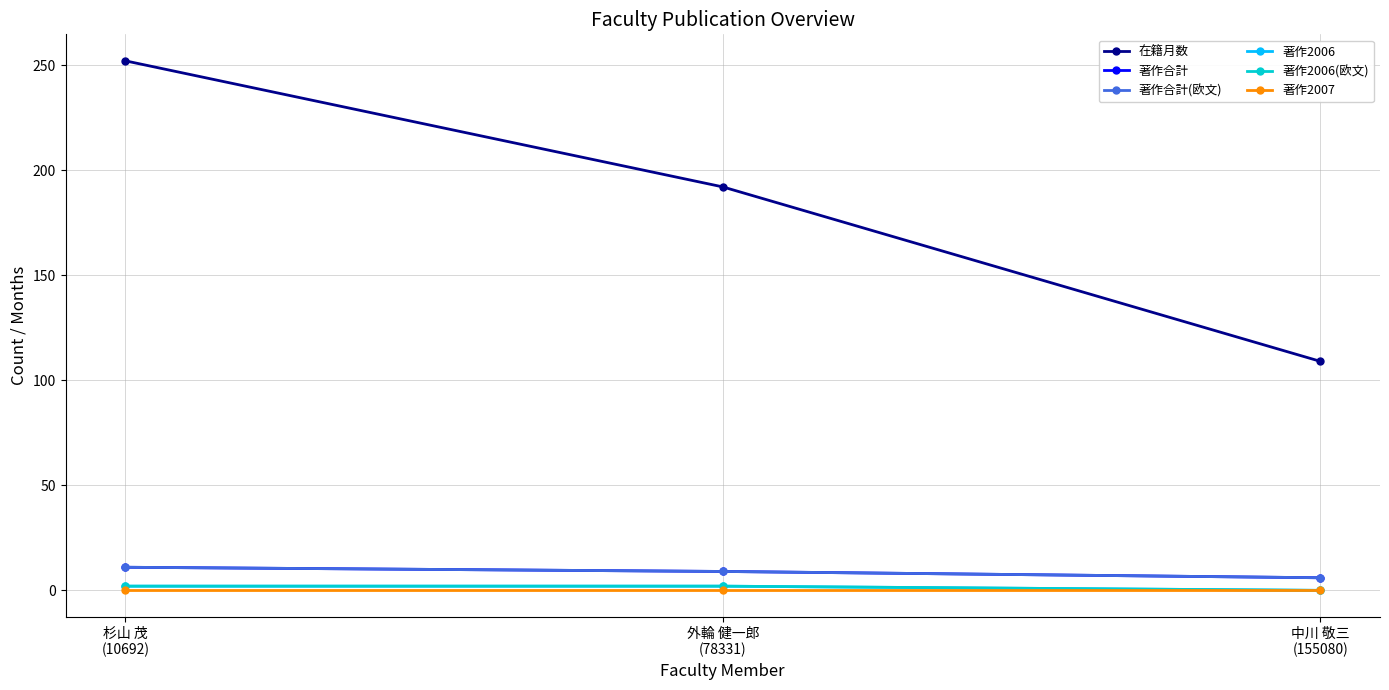

Does the chart have visible grid lines?

Yes